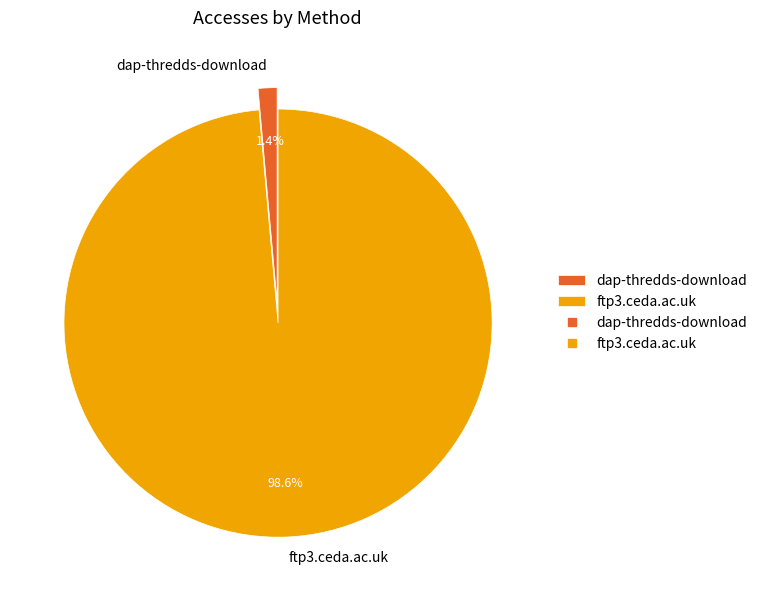

Which slice represents more than half of the pie?

ftp3.ceda.ac.uk